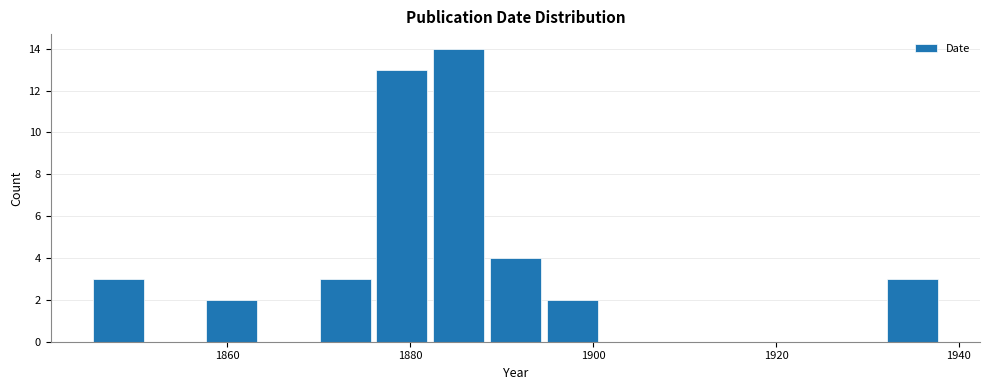

Around what value on the x-axis is the tallest bar? Give the approximate position of its centre, as read against the axis.

1886